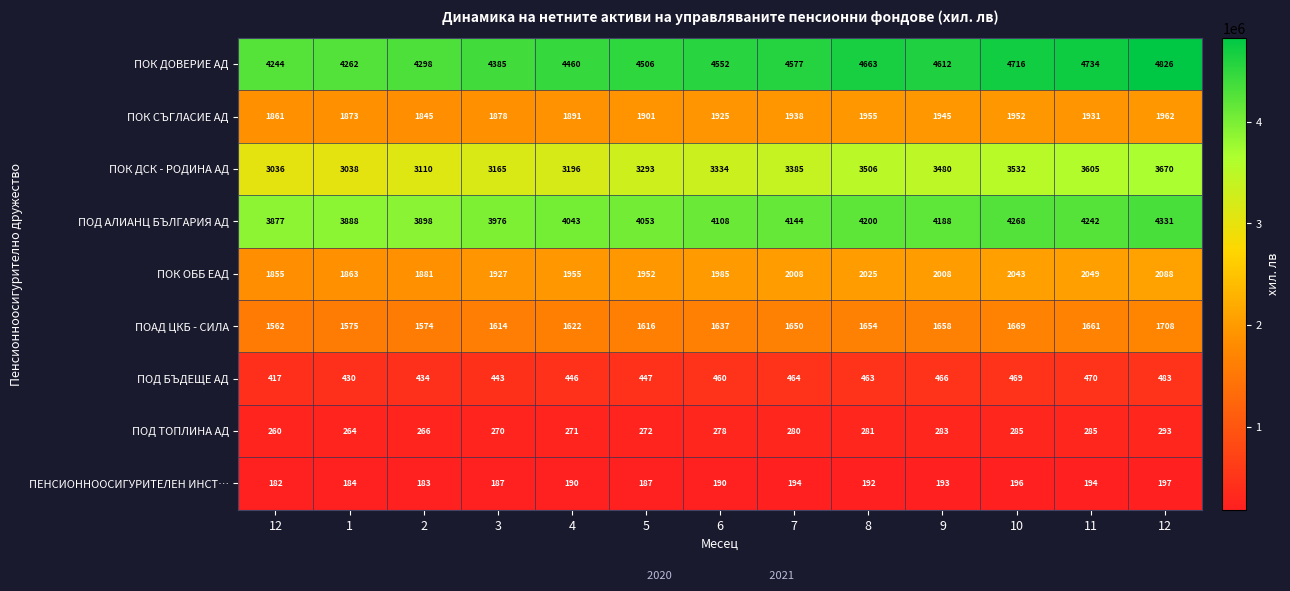

How many series are shown in this chart?

9